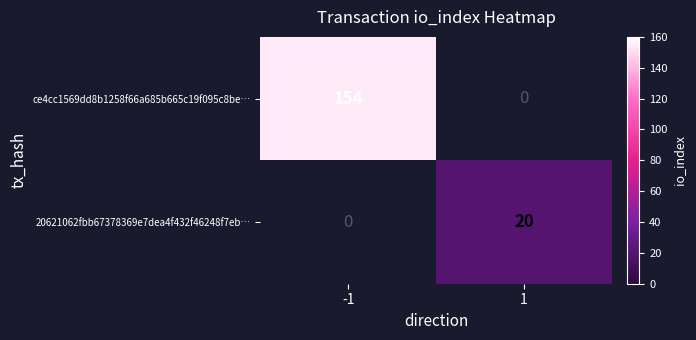

Which category has the lowest value across all series?

1